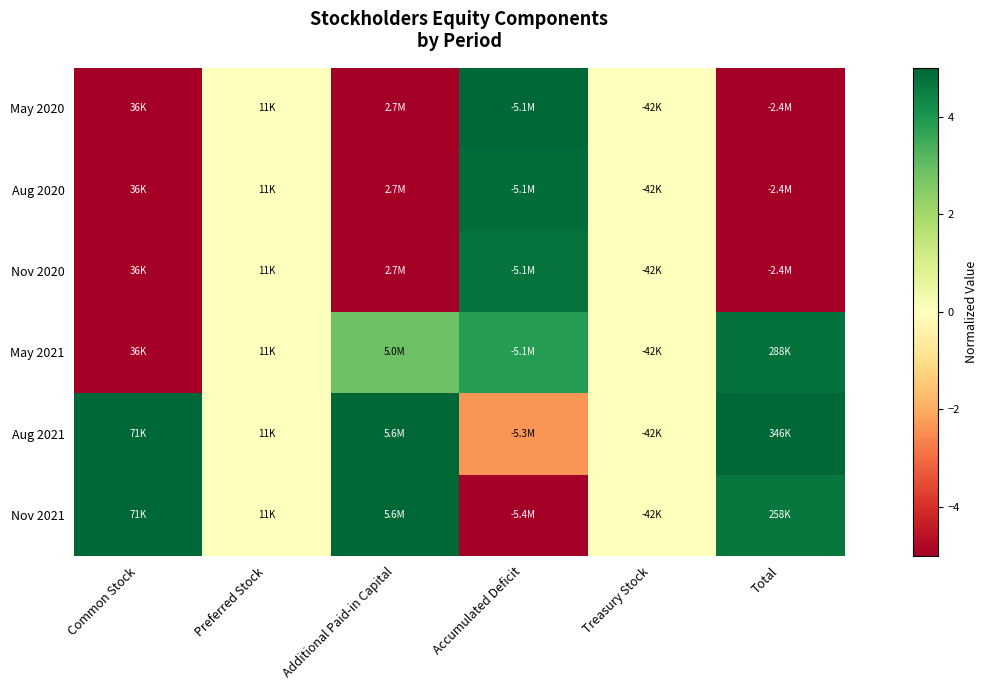

Reading right to left, list all the values displayed in this chart.

May 2020: Total=-5.0	Treasury Stock=0.0	Accumulated Deficit=5.0	Additional Paid-in Capital=-5.0	Preferred Stock=0.0	Common Stock=-5.0
Aug 2020: Total=-5.0	Treasury Stock=0.0	Accumulated Deficit=4.9	Additional Paid-in Capital=-5.0	Preferred Stock=0.0	Common Stock=-5.0
Nov 2020: Total=-5.0	Treasury Stock=0.0	Accumulated Deficit=4.7	Additional Paid-in Capital=-5.0	Preferred Stock=0.0	Common Stock=-5.0
May 2021: Total=4.8	Treasury Stock=0.0	Accumulated Deficit=3.8	Additional Paid-in Capital=2.9	Preferred Stock=0.0	Common Stock=-5.0
Aug 2021: Total=5.0	Treasury Stock=0.0	Accumulated Deficit=-2.4	Additional Paid-in Capital=5.0	Preferred Stock=0.0	Common Stock=5.0
Nov 2021: Total=4.7	Treasury Stock=0.0	Accumulated Deficit=-5.0	Additional Paid-in Capital=5.0	Preferred Stock=0.0	Common Stock=5.0